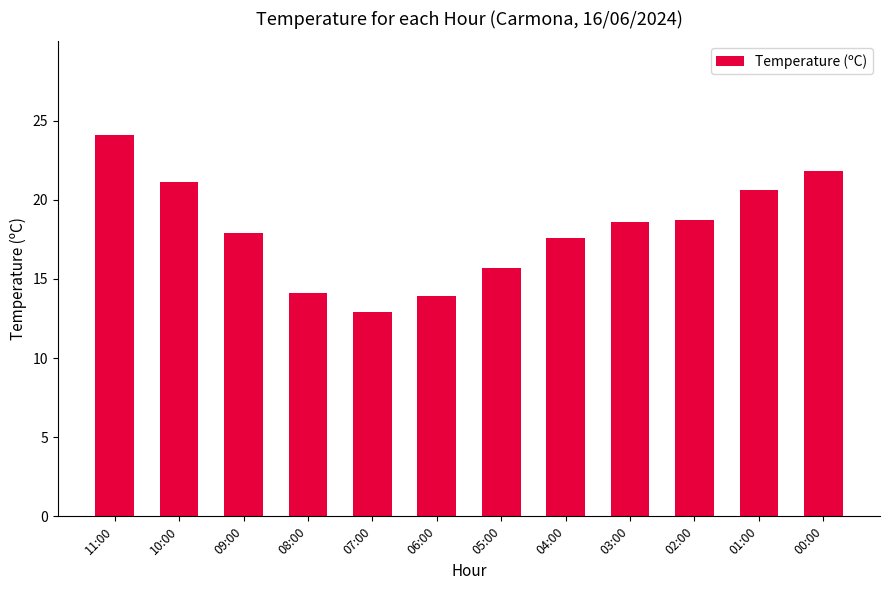

What is the maximum value shown in the chart?

24.1